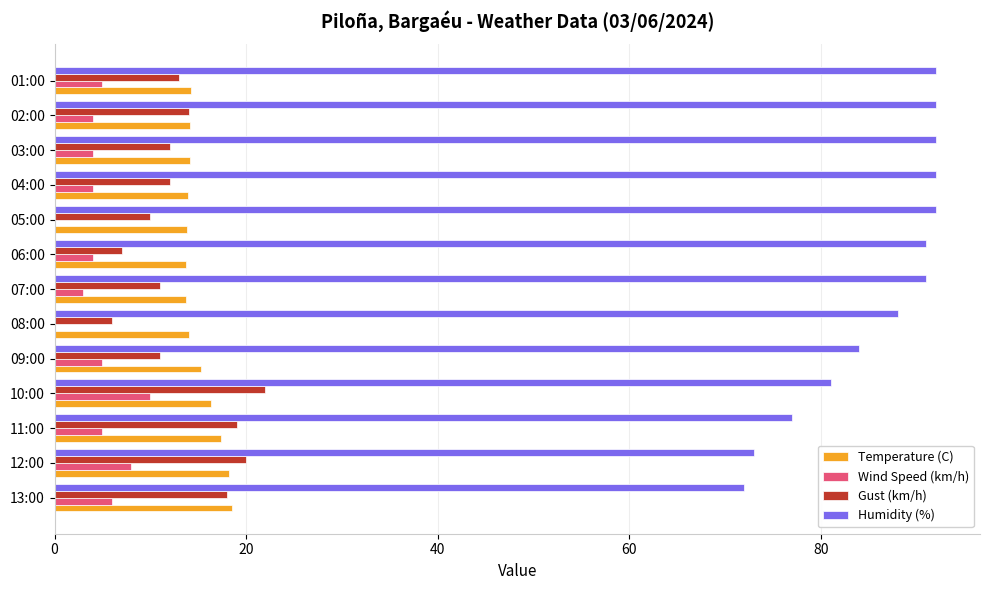

Is the value of Temperature (C) at 13:00 greater than the value of Wind Speed (km/h) at 06:00?

Yes